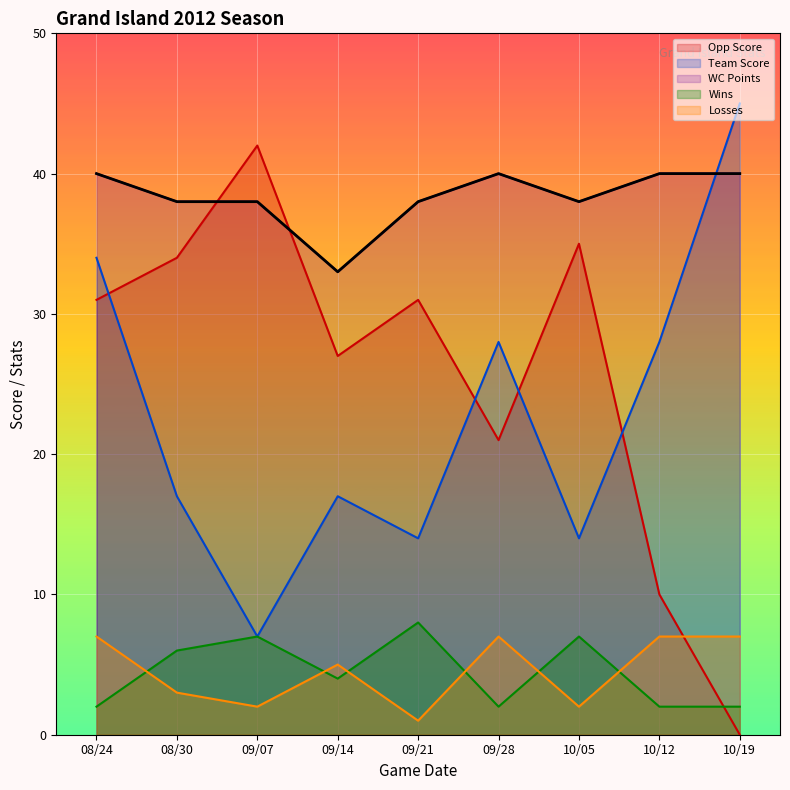

What is the lowest value of the Team Score series?

7